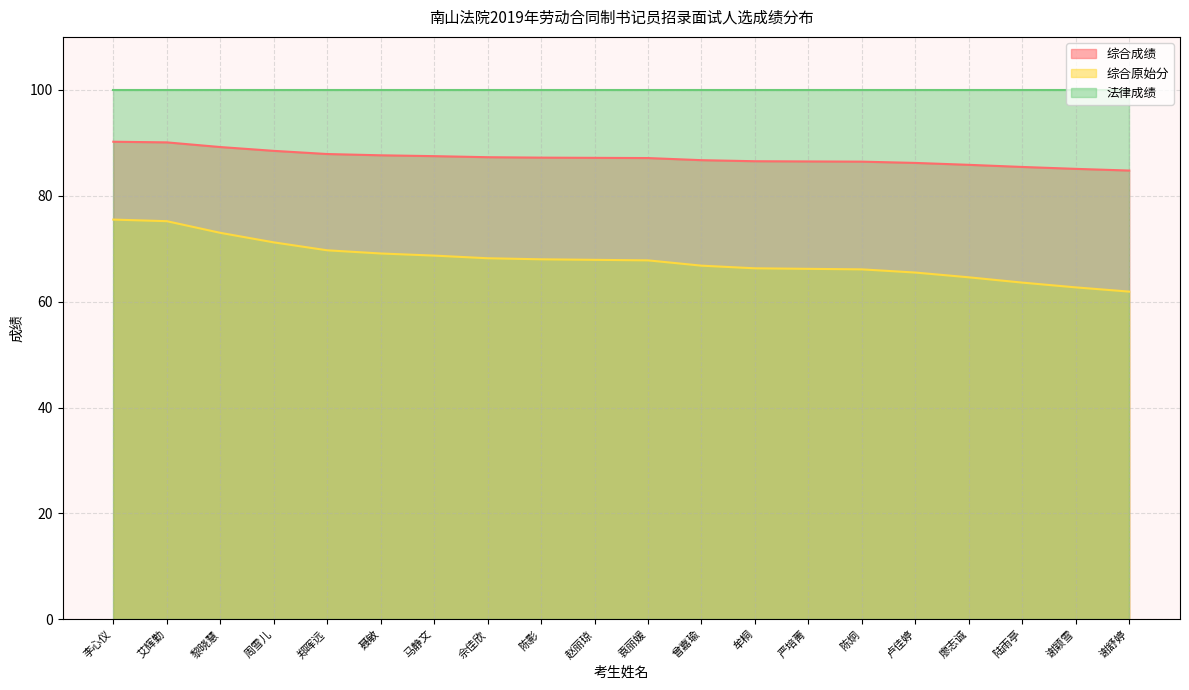

Which series has the widest spread of values?

综合原始分